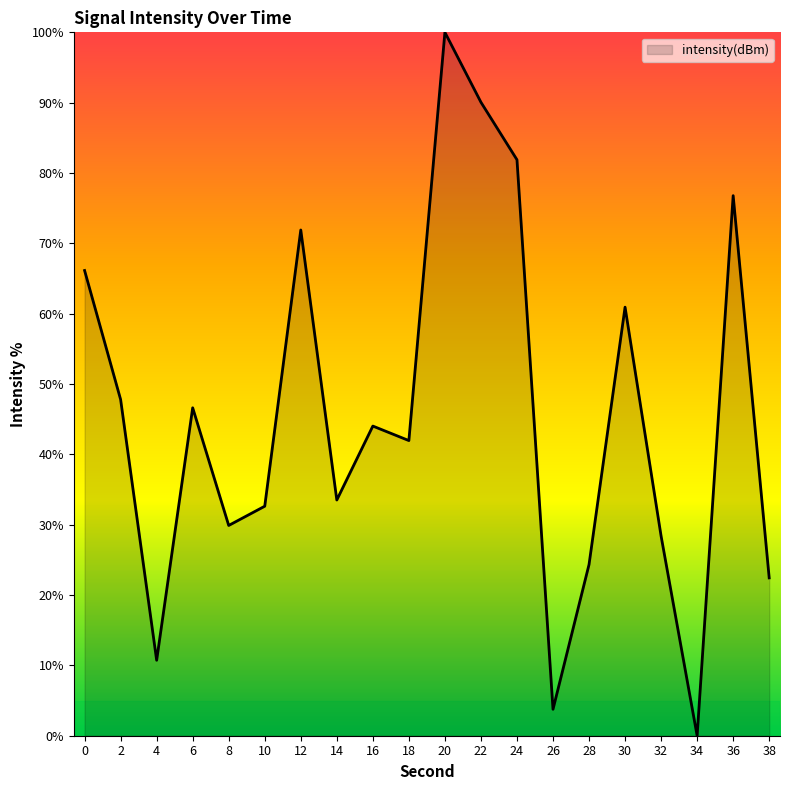

True or false: there are more than 1 points higher than both neighbors.

True